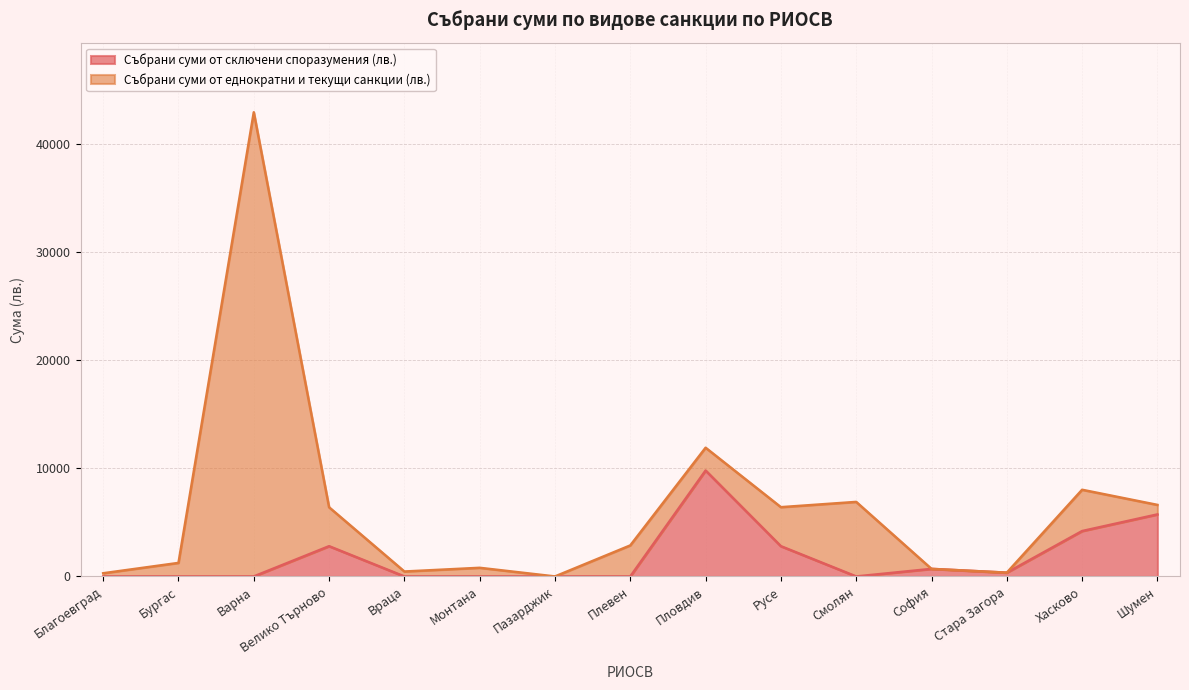

What position from the left is Велико Търново?

4